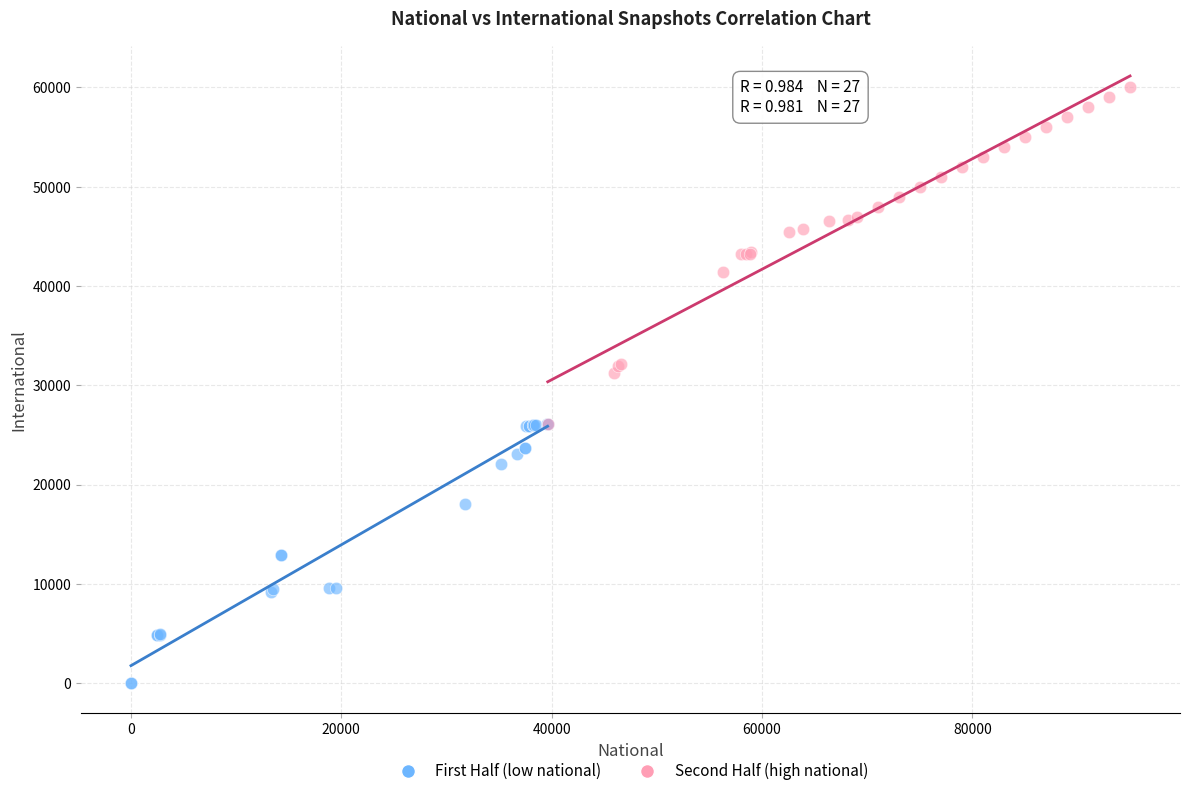

Which series reaches the minimum Y coordinate?

First Half (low national)